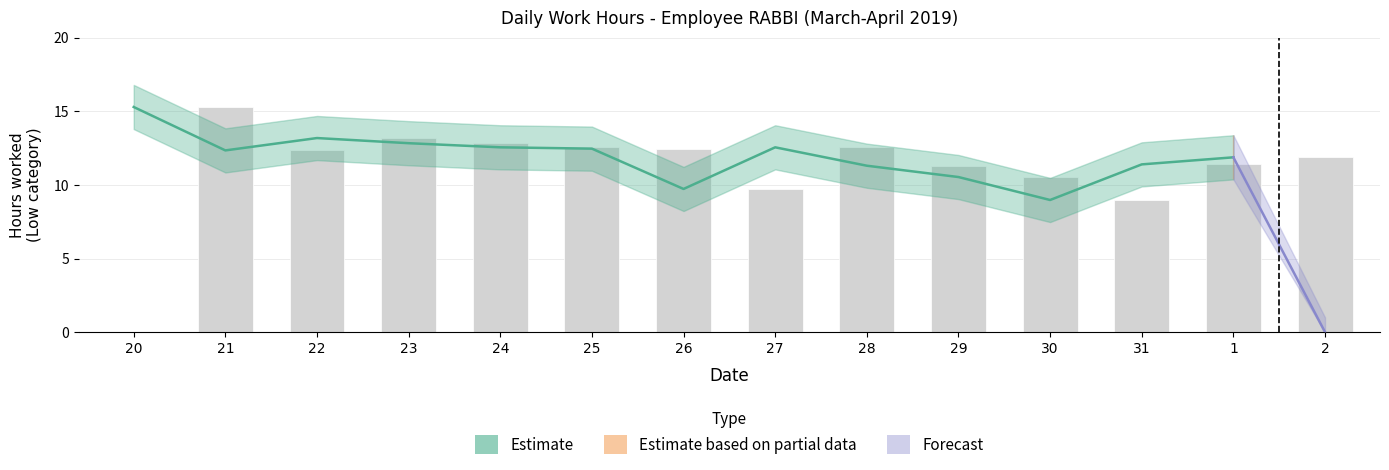

What is the difference between the maximum and minimum values in the Low_upper series?

16.8